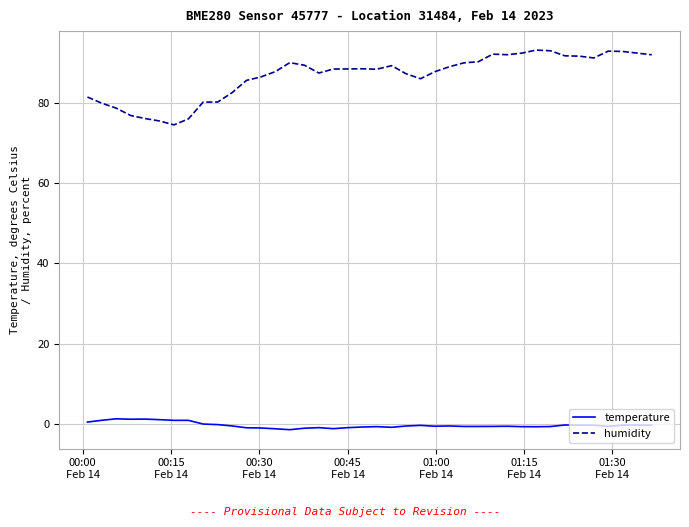

What is the sum of all humidity values?

3469.5